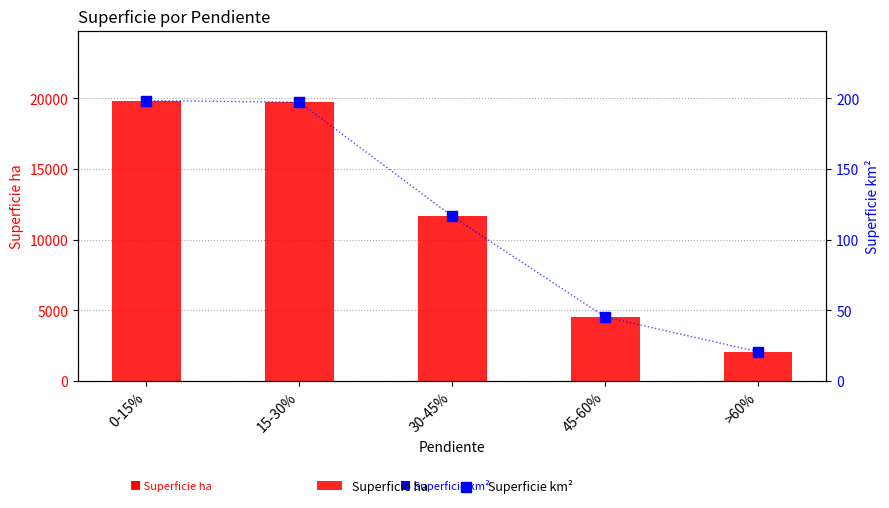

At which category is the sum across all series the highest?

0-15%